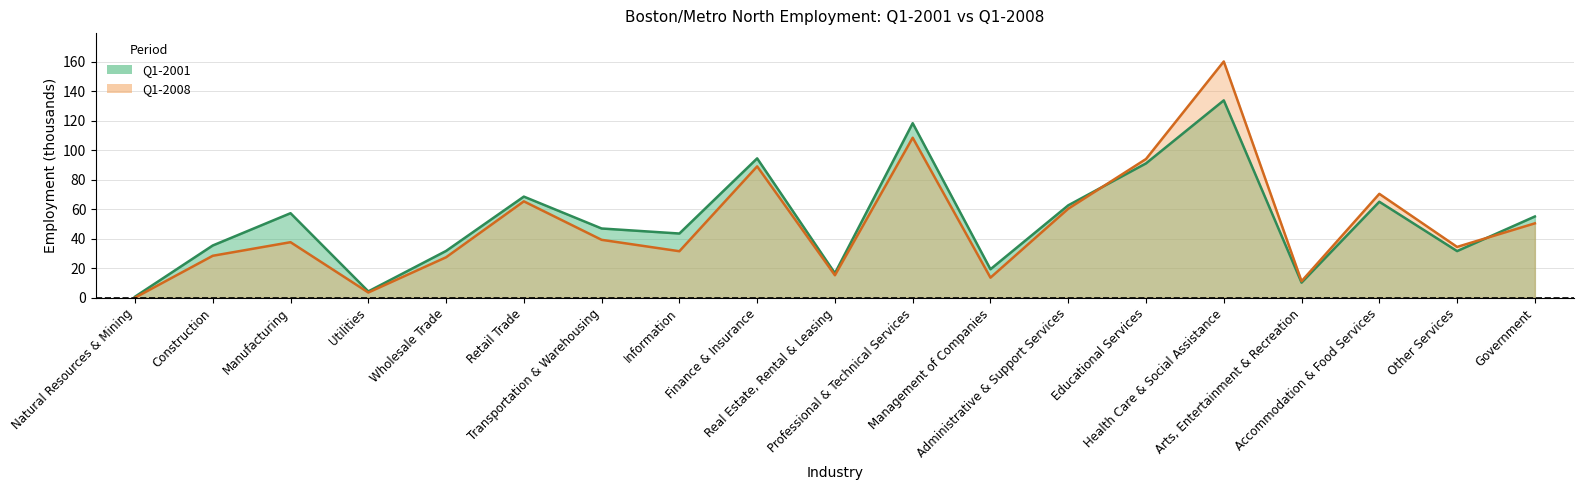

Reading left to right, transcribe all the data shown in this chart.

Q1-2001: 0.7	35.4	57.3	4.3	31.7	68.5	46.9	43.5	94.4	16.6	118.2	19.3	62.6	91.0	133.7	10.2	65.0	31.6	55.0
Q1-2008: 0.0	28.4	37.6	3.5	27.4	65.3	39.2	31.5	89.0	15.2	108.4	13.6	60.3	94.0	160.0	11.2	70.4	34.4	50.4